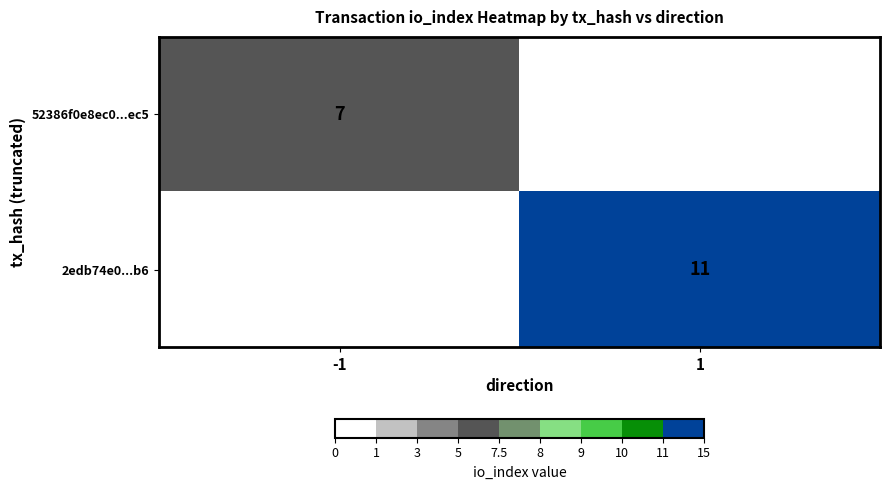

Is it true that 2edb74e0...b6 equals 11 at 1?

True